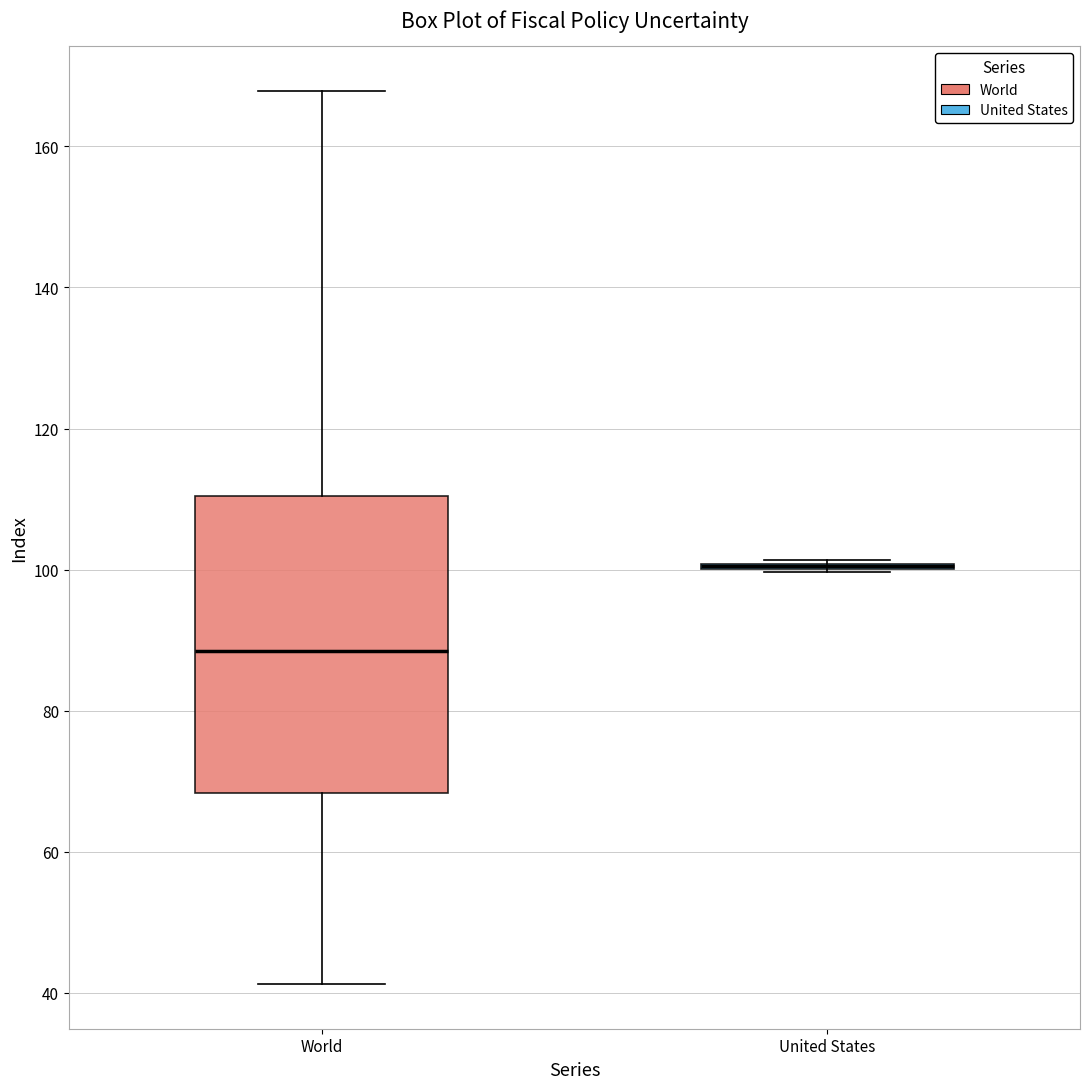

Which box is the tallest, from its lower edge to its upper edge?

World